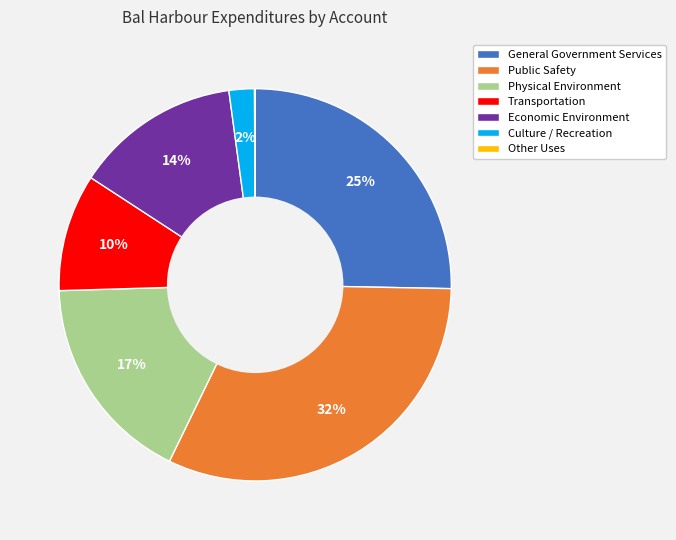

True or false: Physical Environment accounts for 30% of the total.

False